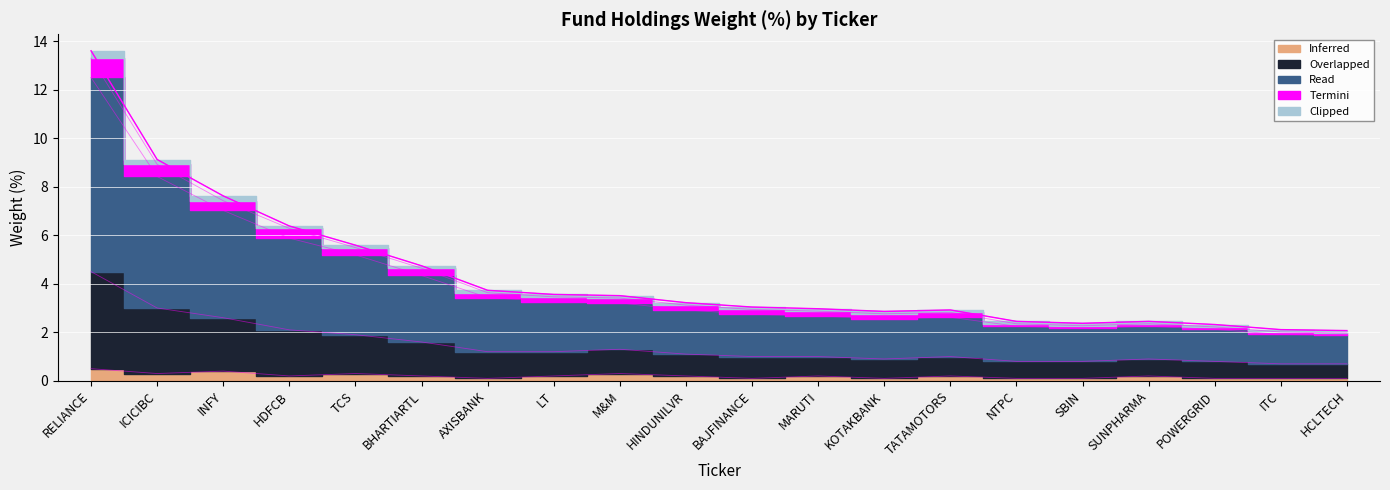

How many lines are shown in the chart?

4